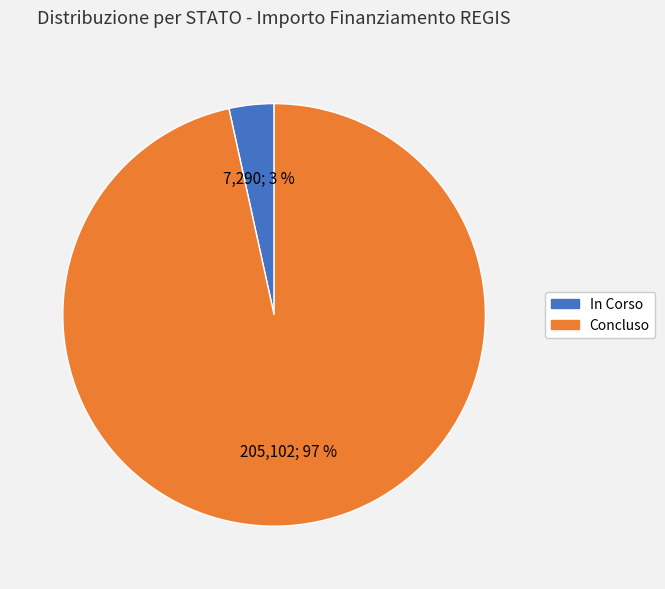

What is the largest slice in the pie chart?

Concluso